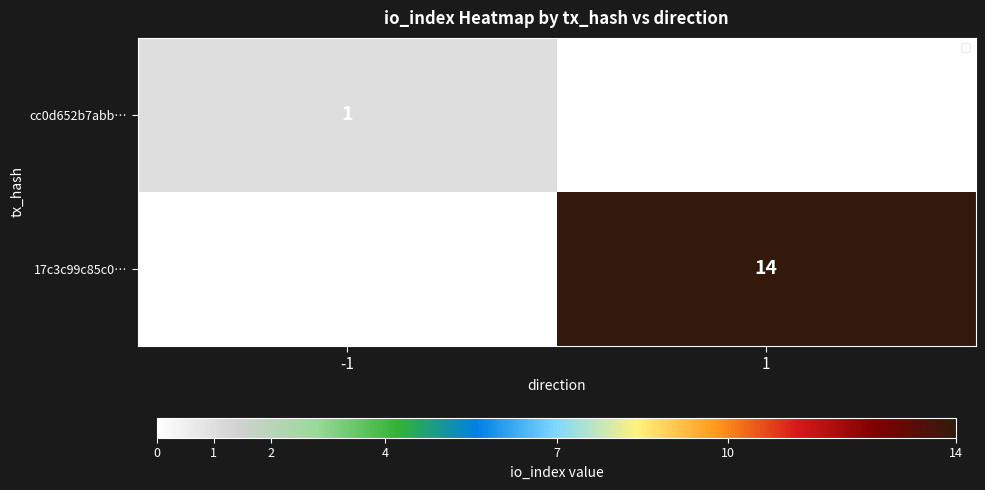

Is it true that 17c3c99c85c0… equals 14 at 1?

True